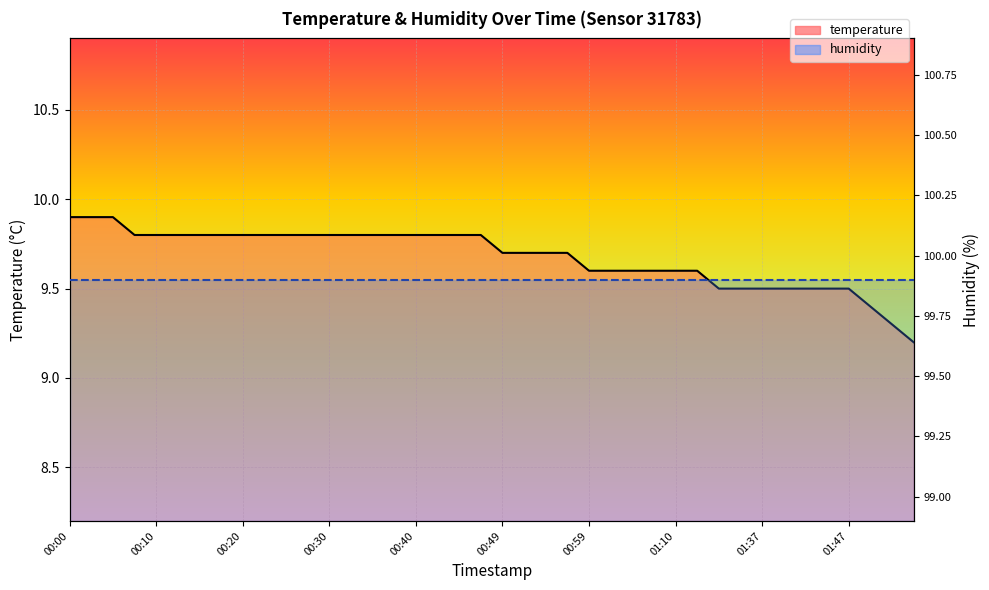

How many lines are shown in the chart?

1